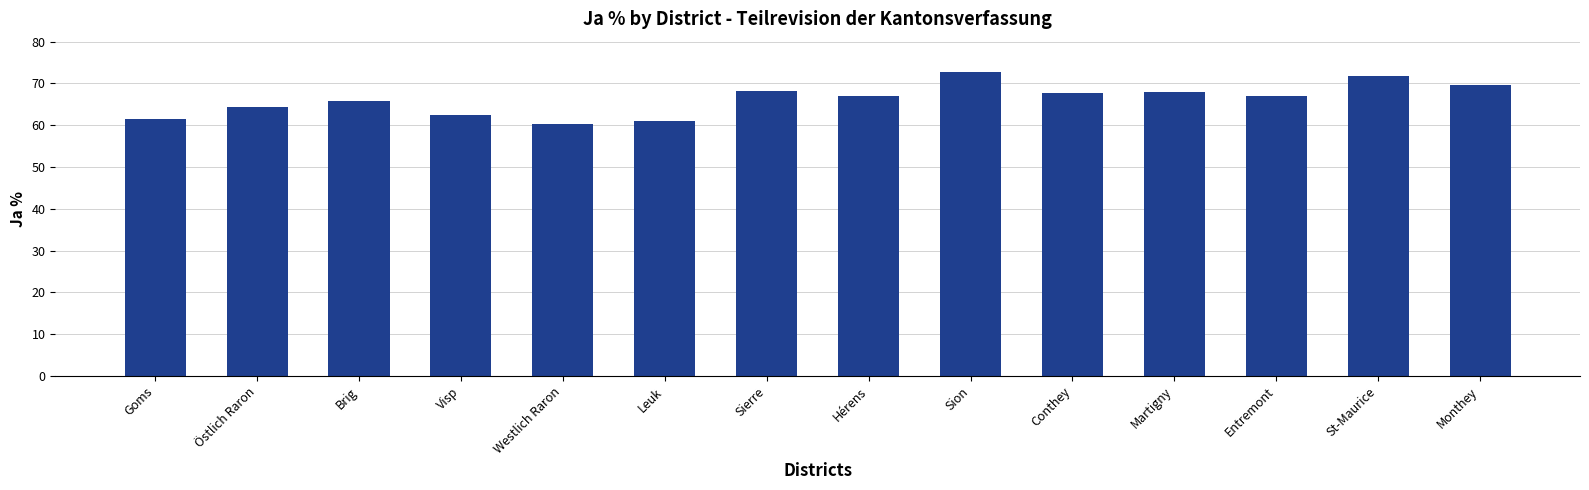

Where does the data first go above 67?

Sierre